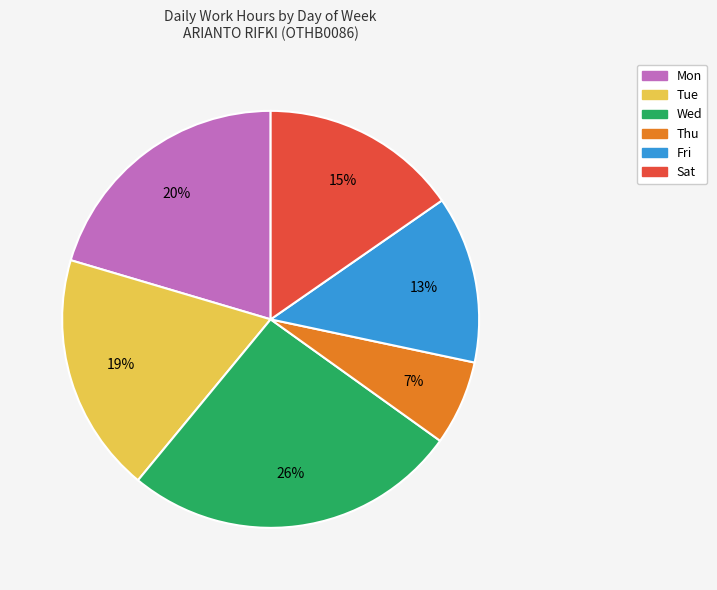

To the nearest percent, what is the average slice percentage?

17%